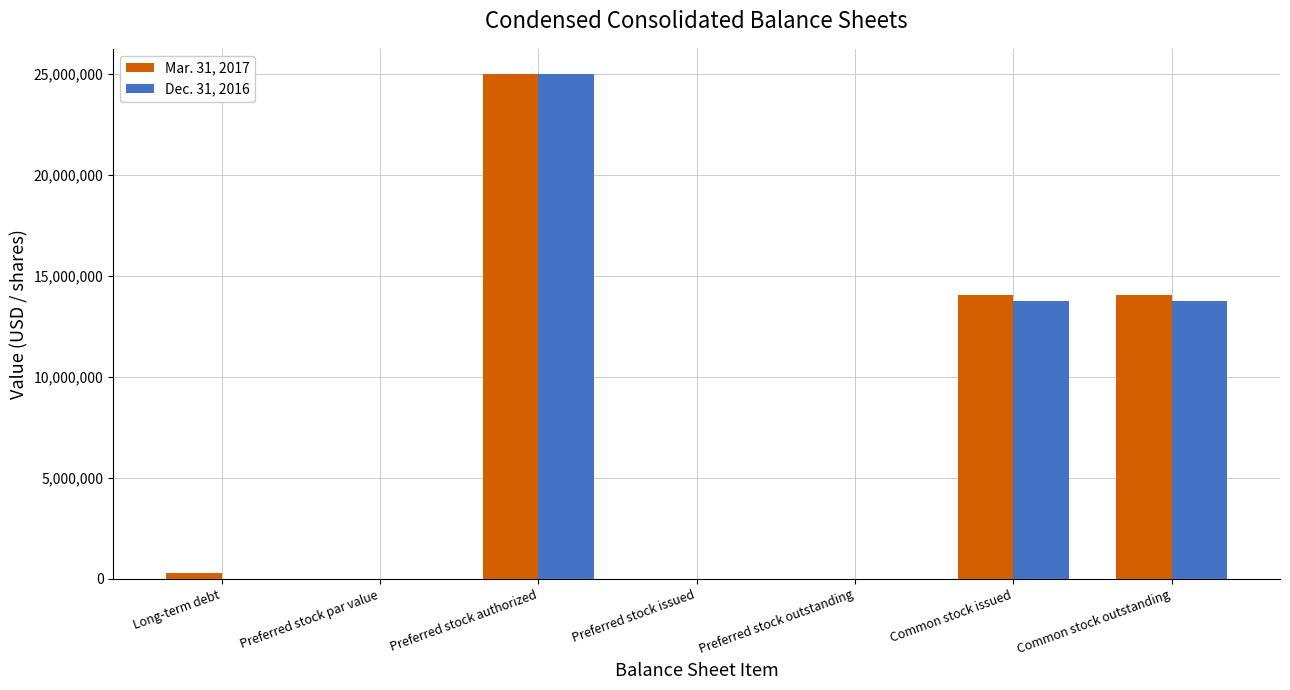

True or false: Mar. 31, 2017 has a value of 0 at Preferred stock par value.

True